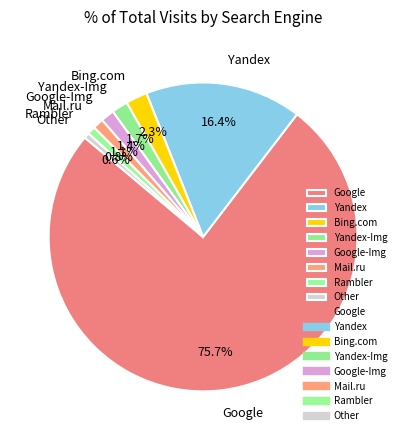

Which has a higher value, Other or Google-Img?

Google-Img